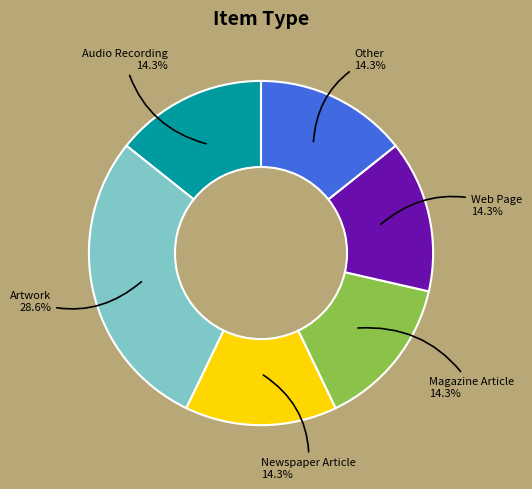

To the nearest percent, what percentage of the pie is Audio Recording?

14%